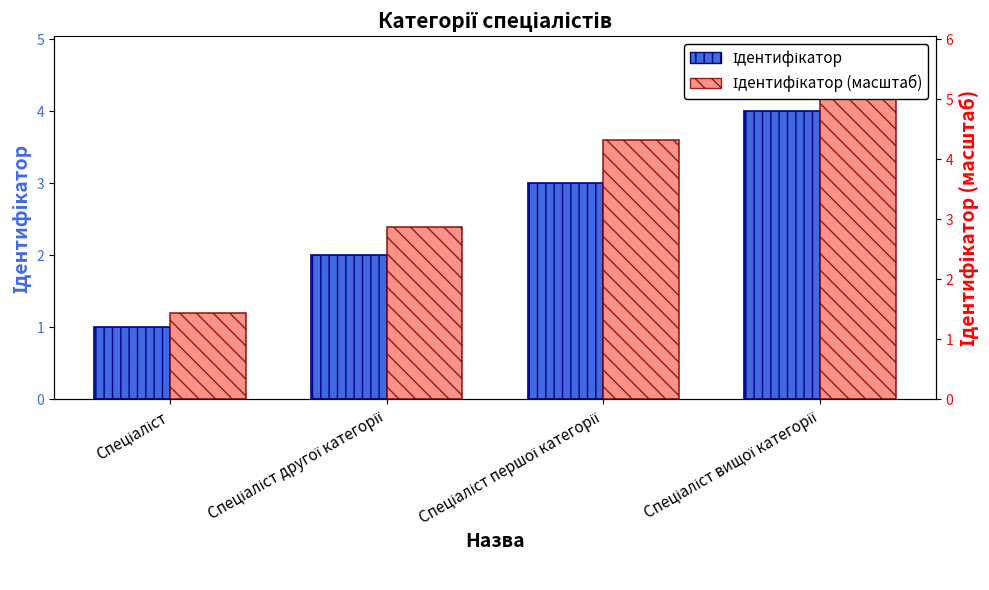

What is the smallest value displayed?

1.0